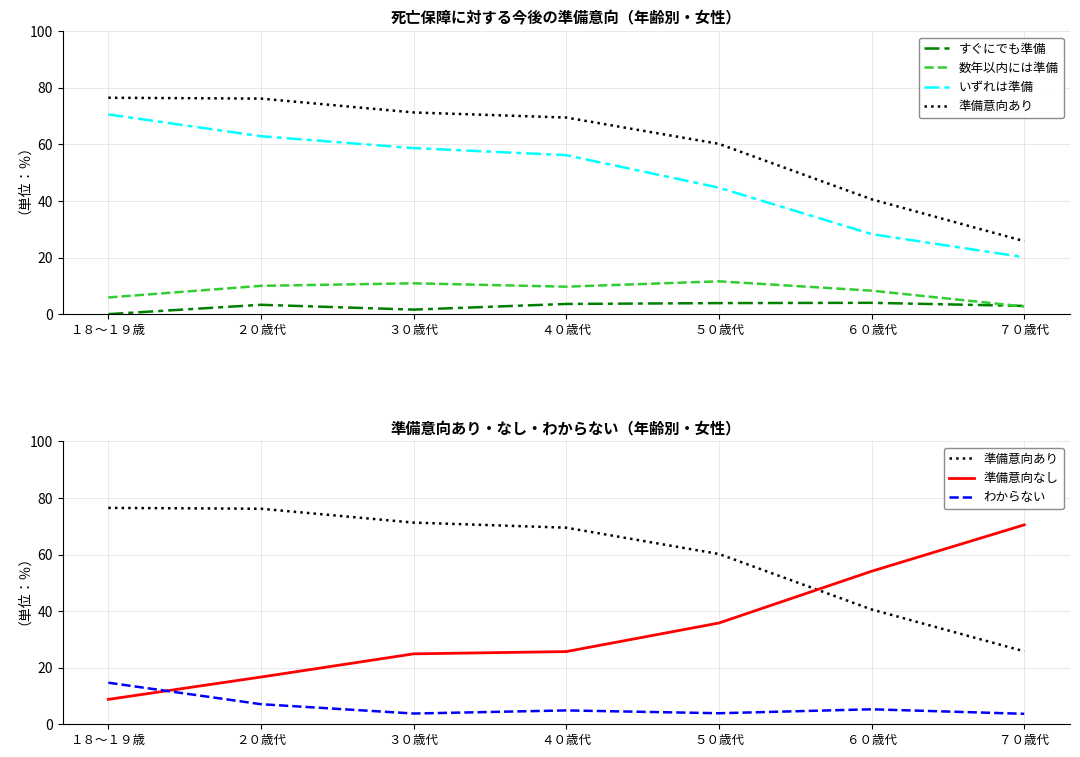

What is the value of the 数年以内には準備 point at the 3rd from the left?

10.9